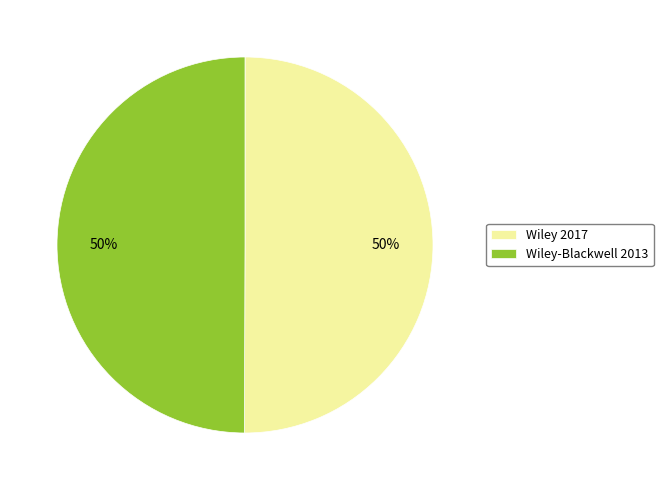

Is the sum of Wiley-Blackwell 2013 and Wiley 2017 greater than half?

Yes